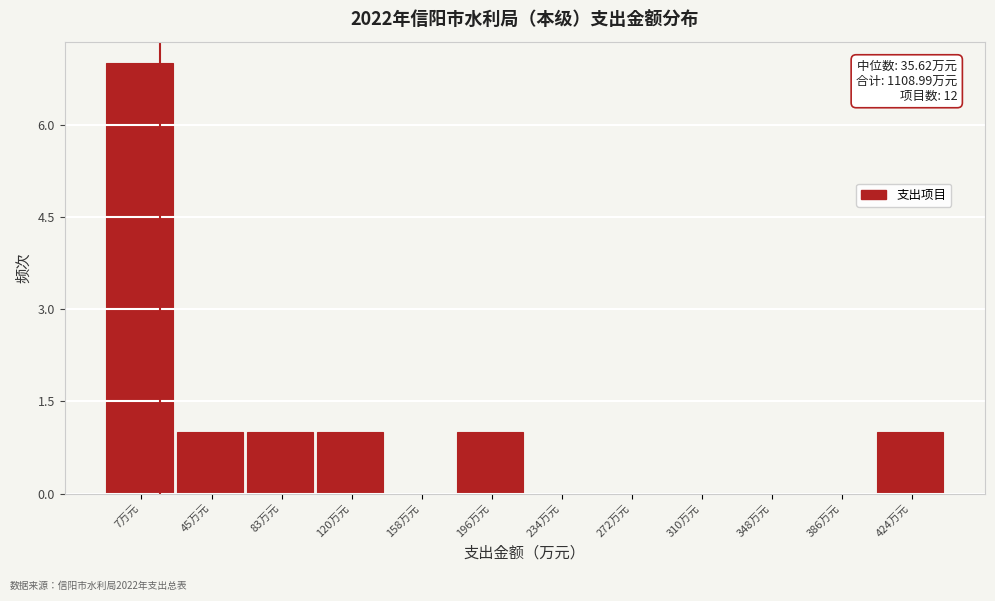

Reading right to left, transcribe all the data shown in this chart.

424万元=1	386万元=0	348万元=0	310万元=0	272万元=0	234万元=0	196万元=1	158万元=0	120万元=1	83万元=1	45万元=1	7万元=7